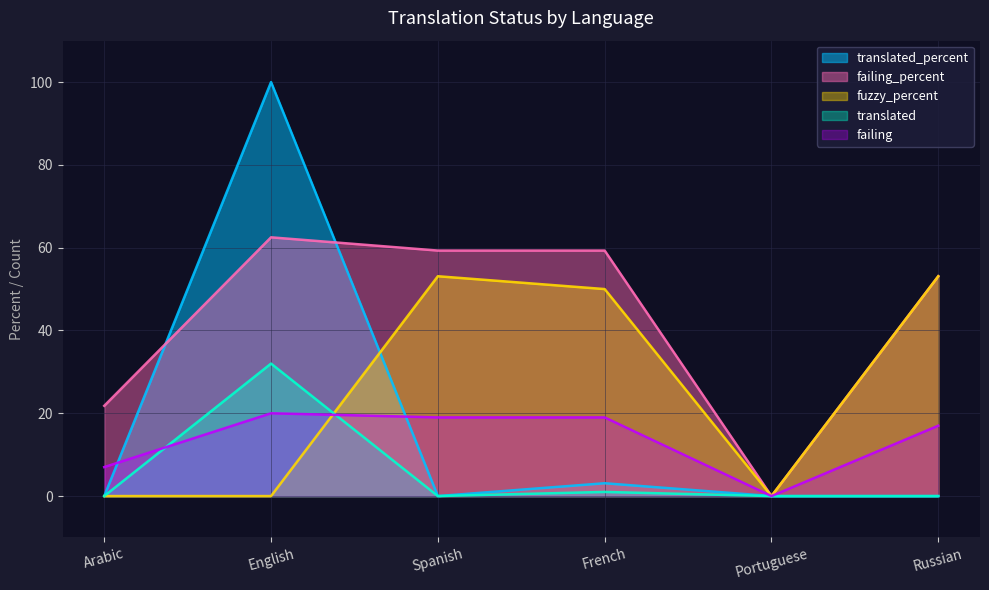

Reading left to right, what are all the values shown in this chart?

translated: Arabic=0.0	English=32.0	Spanish=0.0	French=1.0	Portuguese=0.0	Russian=0.0
translated_percent: Arabic=0.0	English=100.0	Spanish=0.0	French=3.1	Portuguese=0.0	Russian=0.0
failing: Arabic=7.0	English=20.0	Spanish=19.0	French=19.0	Portuguese=0.0	Russian=17.0
failing_percent: Arabic=21.8	English=62.5	Spanish=59.3	French=59.3	Portuguese=0.0	Russian=53.1
fuzzy: Arabic=0.0	English=0.0	Spanish=53.1	French=50.0	Portuguese=0.0	Russian=53.1